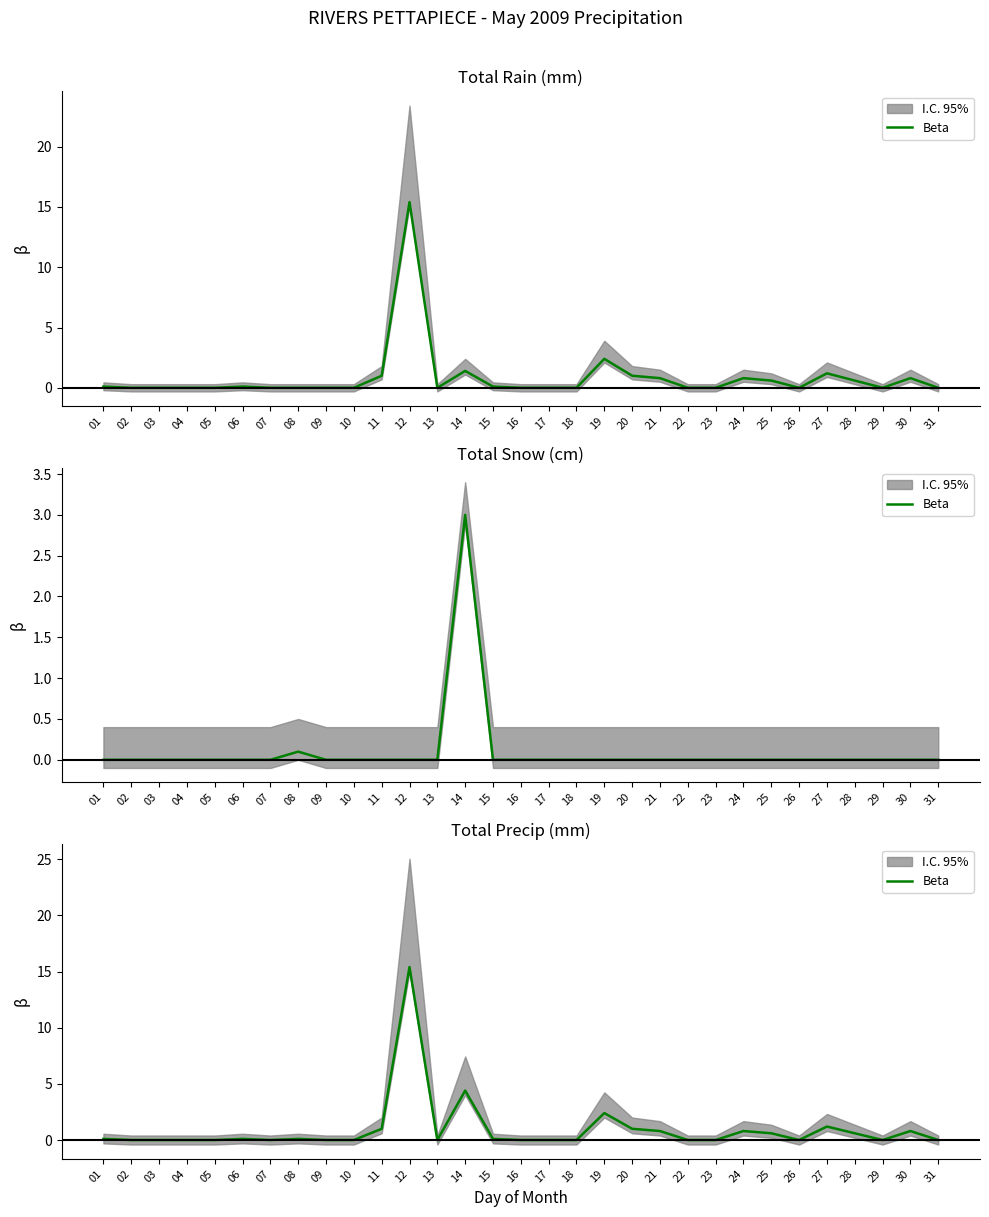

Rank the categories by value from highest to lowest.

12, 14, 19, 27, 11, 20, 21, 24, 30, 25, 28, 01, 06, 08, 15, 02, 03, 04, 05, 07, 09, 10, 13, 16, 17, 18, 22, 23, 26, 29, 31